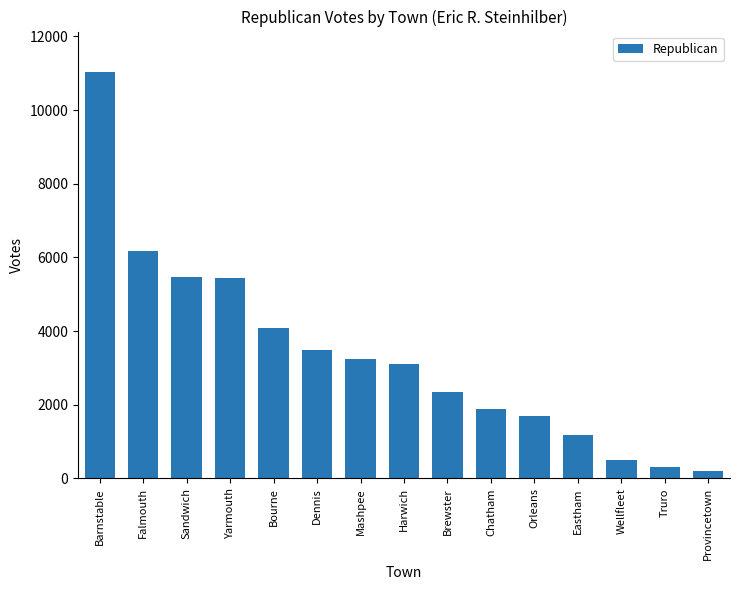

Which label corresponds to the largest value in the chart?

Barnstable